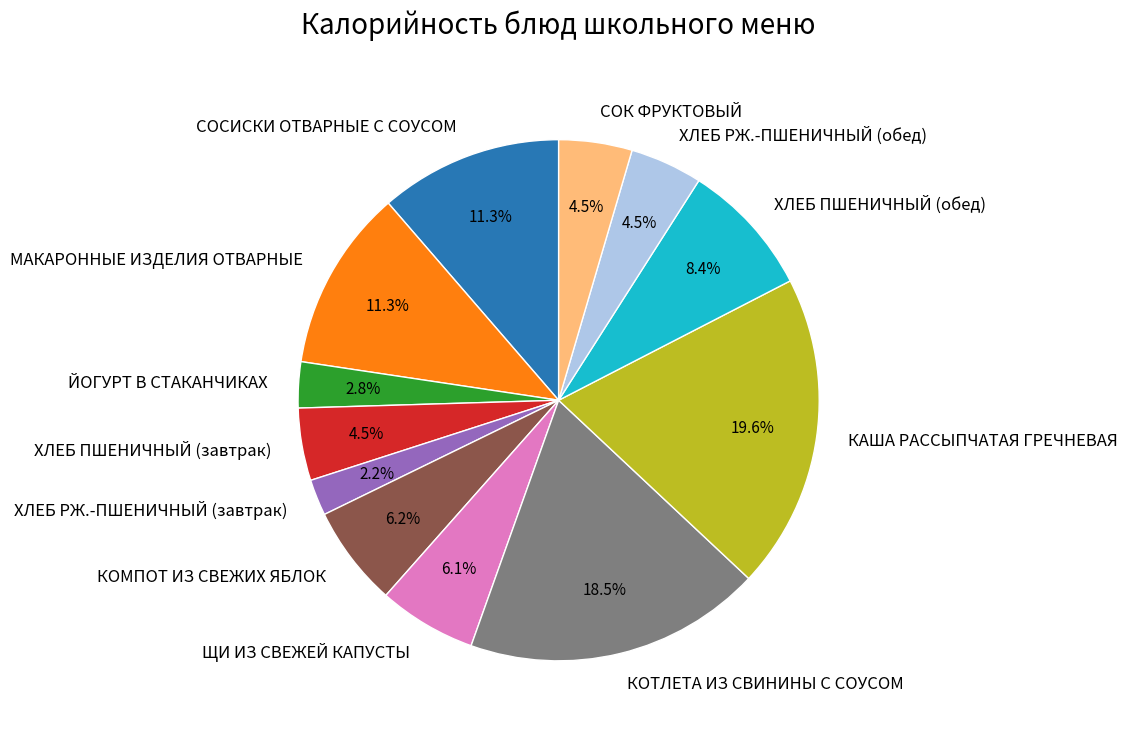

Do ХЛЕБ РЖ.-ПШЕНИЧНЫЙ (завтрак) and МАКАРОННЫЕ ИЗДЕЛИЯ ОТВАРНЫЕ together represent more than half of the pie?

No